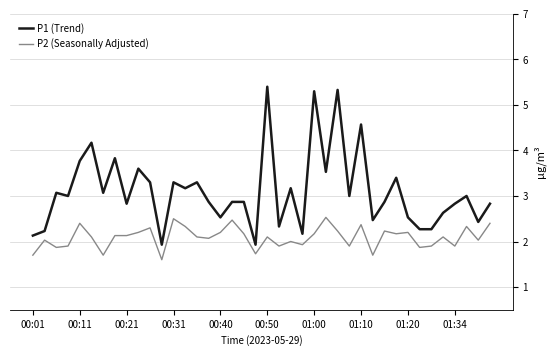

List the series in order of their peak value, highest first.

P1 (Trend), P2 (Seasonally Adjusted)